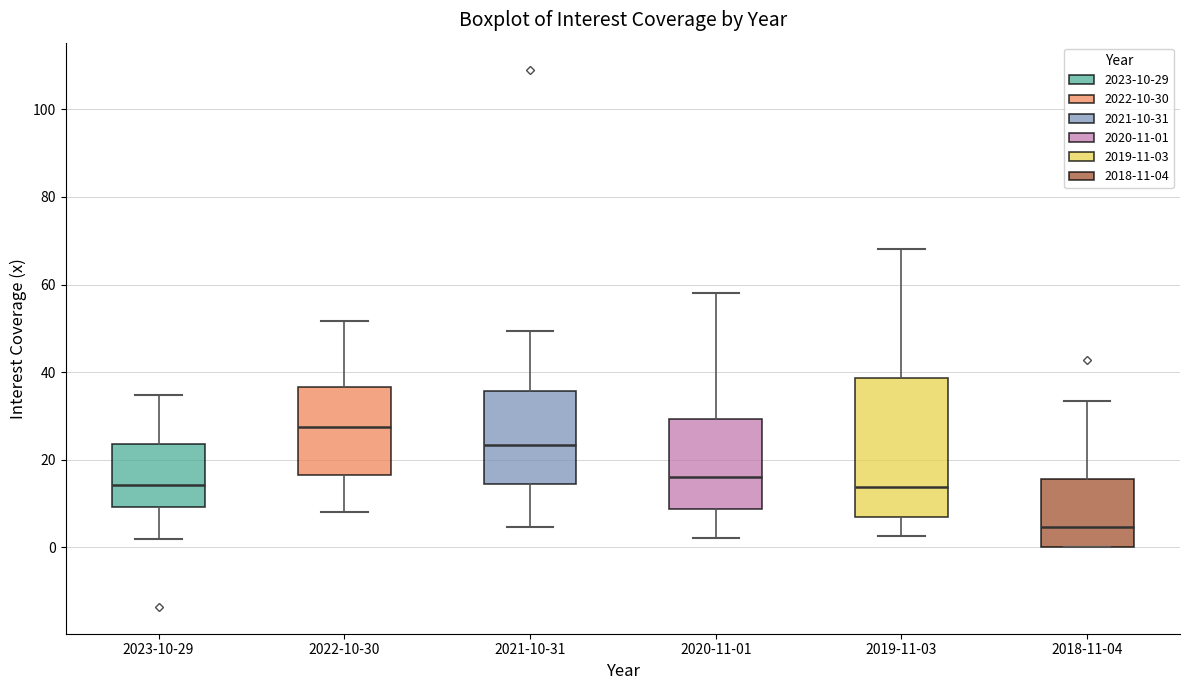

Reading left to right, read every box against the y-axis: the position of its median line, the range the box covers, and the ends of its whiskers. The values are not printed on the chart, so give them approximately, as read against the axis.

2023-10-29: median 14, box 10 to 24, whiskers 2 to 34
2022-10-30: median 28, box 16 to 36, whiskers 8 to 52
2021-10-31: median 24, box 14 to 36, whiskers 4 to 50
2020-11-01: median 16, box 8 to 30, whiskers 2 to 58
2019-11-03: median 14, box 6 to 38, whiskers 2 to 68
2018-11-04: median 4, box 0 to 16, whiskers 0 to 34